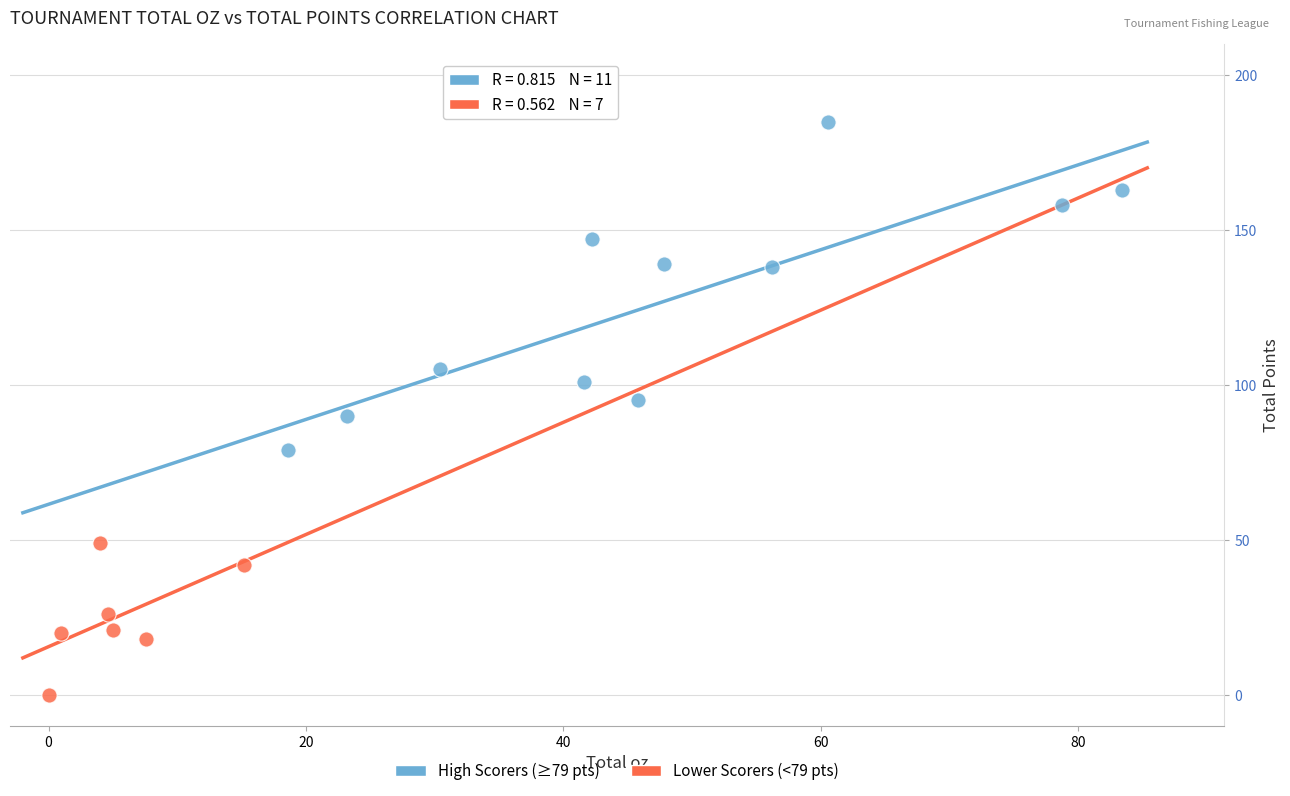

Which series has the largest Y range (max minus min)?

High Scorers (≥79 pts)